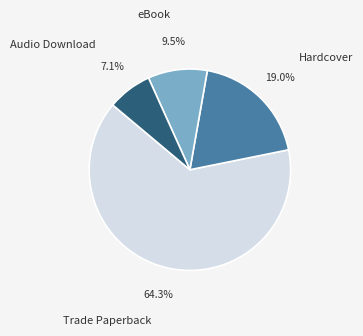

To the nearest percent, what is the combined percentage of Trade Paperback and Hardcover?

83%